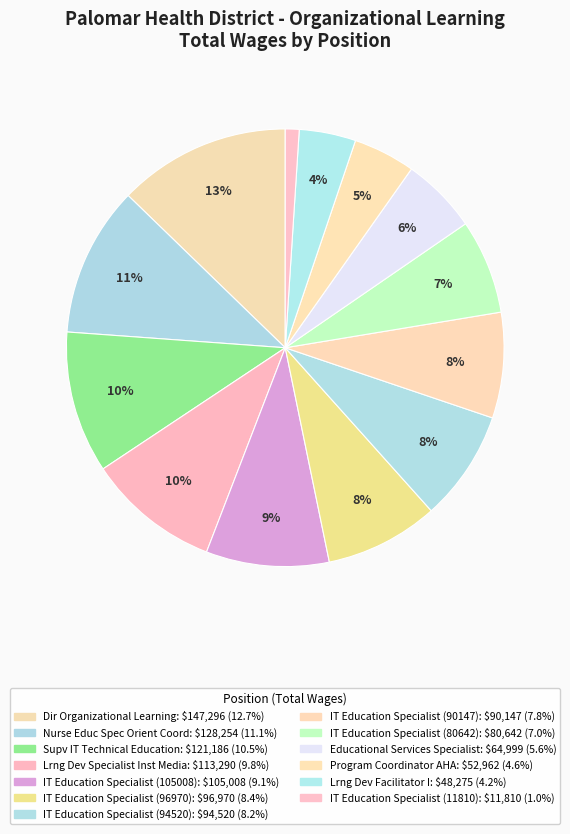

To the nearest percent, what is the combined percentage of Program Coordinator AHA and IT Education Specialist (11810)?

6%